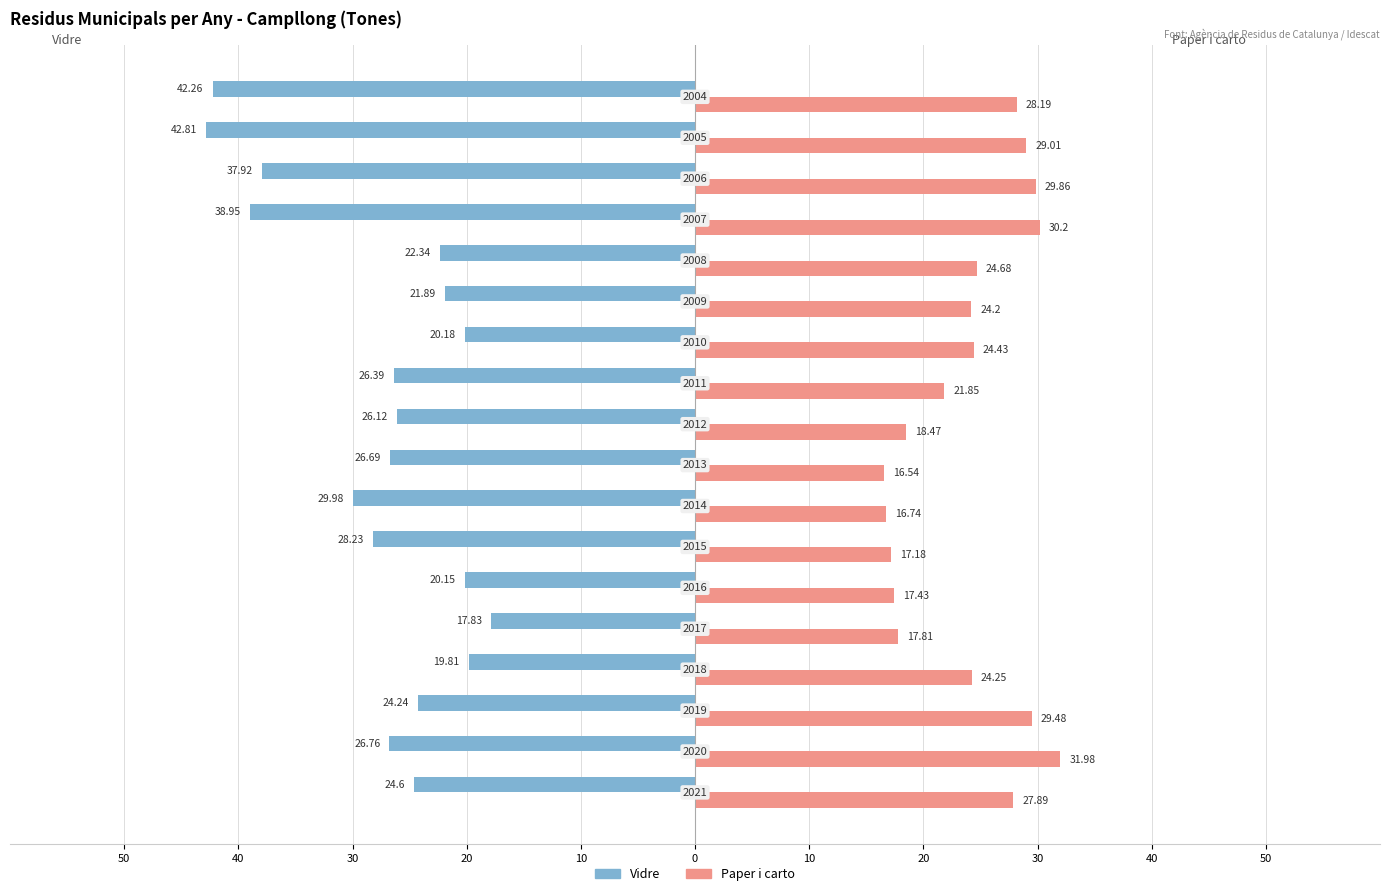

How many groups of bars are there?

18